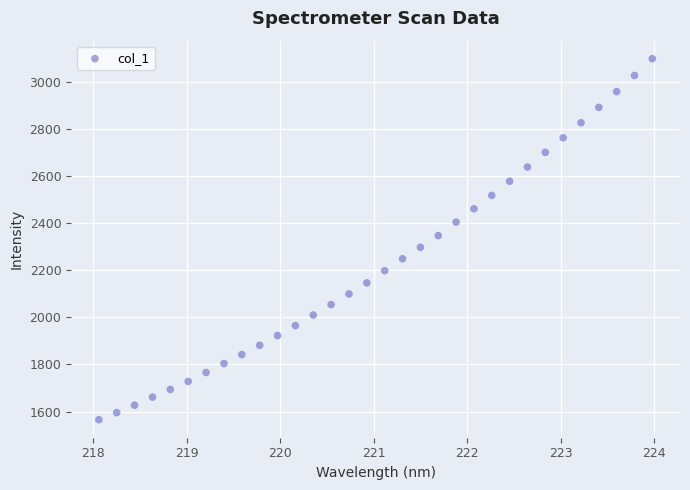

What is the range of Y values (max minus min)?

1534.7